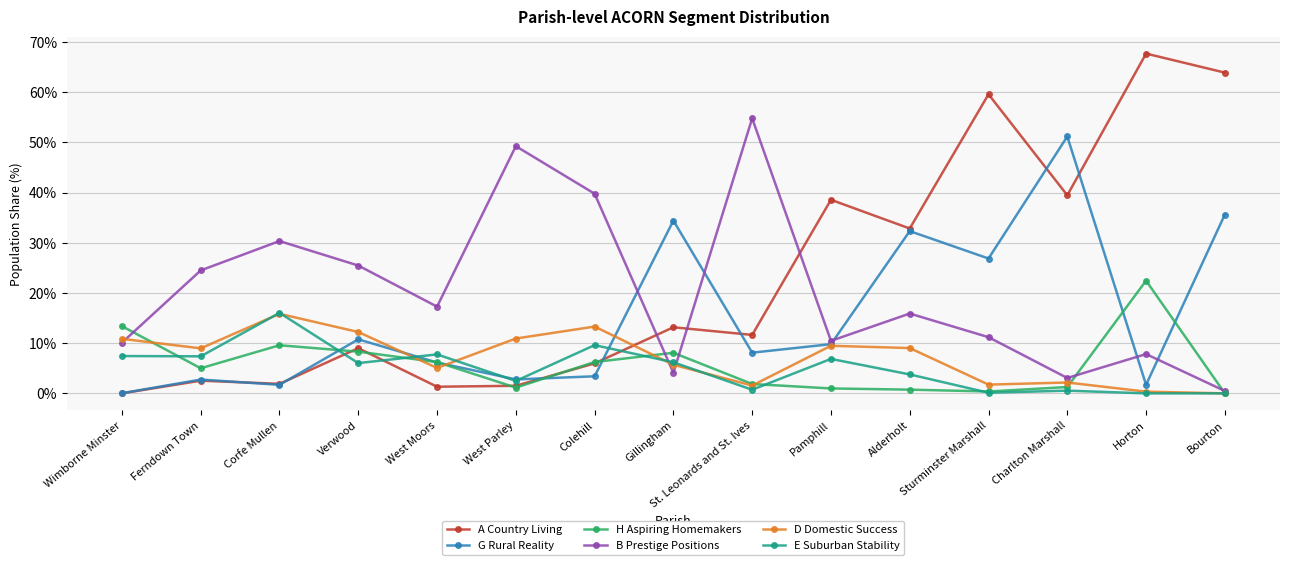

What is the highest value of the A Country Living series?

67.7